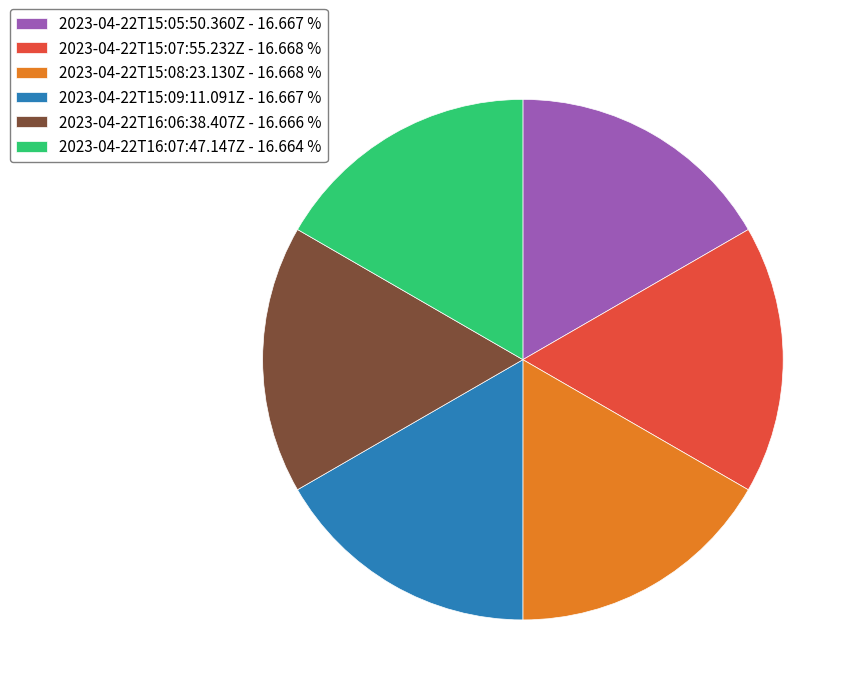

Is the sum of 2023-04-22T15:07:55.232Z - 16.668 % and 2023-04-22T15:05:50.360Z - 16.667 % greater than half?

No